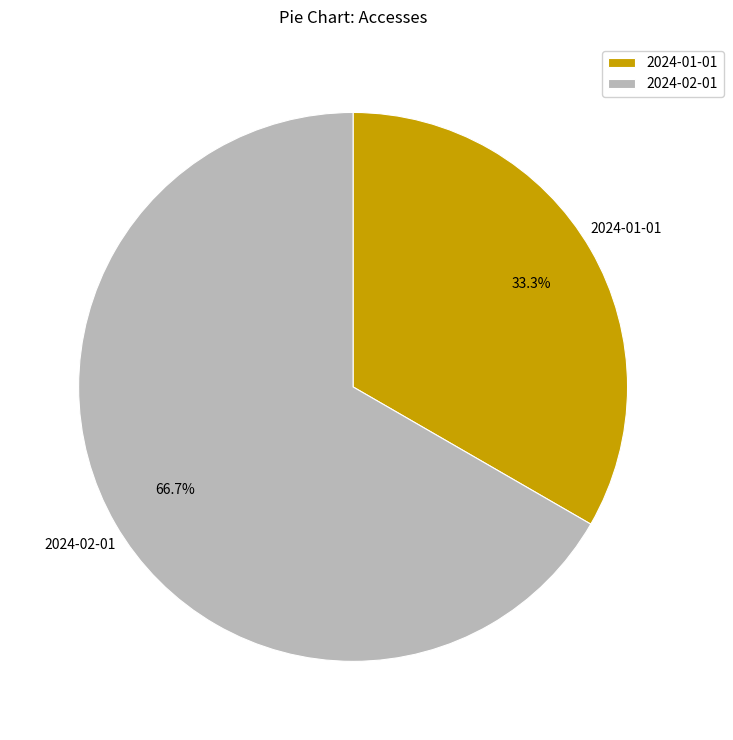

To the nearest percent, what is the difference between the largest and smallest slice percentages?

33%